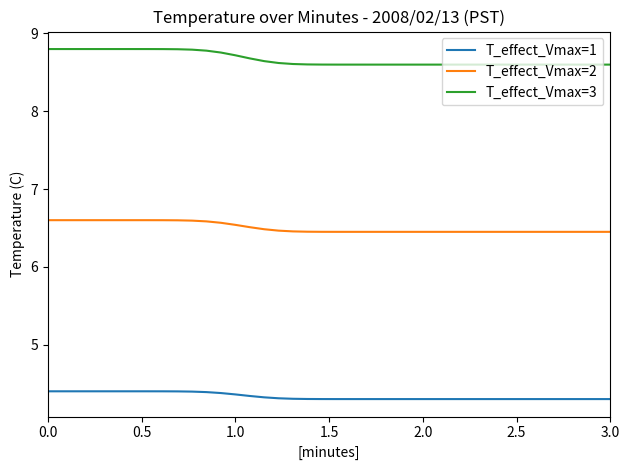

What is the difference between the maximum and minimum values in the T_effect_Vmax=3 series?

0.2